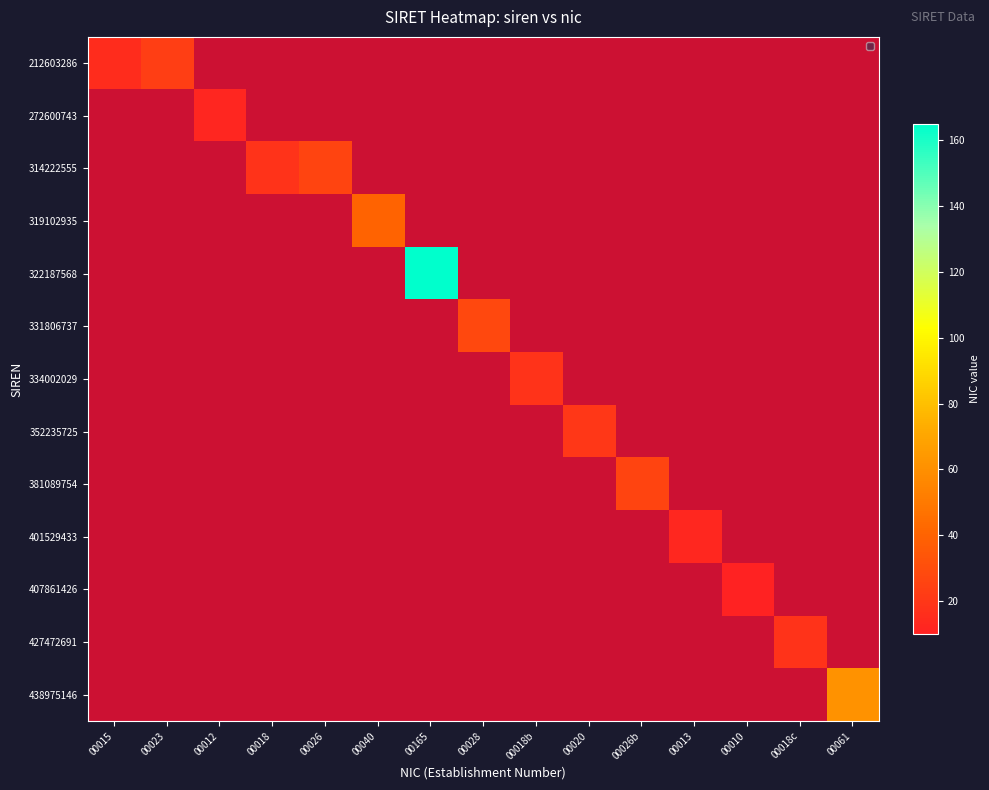

How many positive values does the 407861426 series have?

1